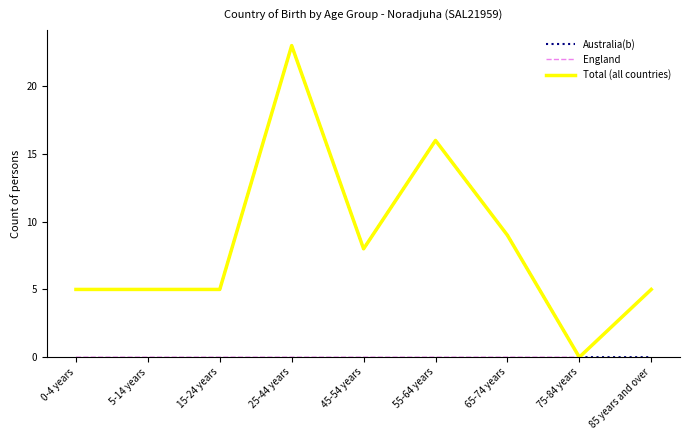

Does the chart display data point markers on the line(s)?

No